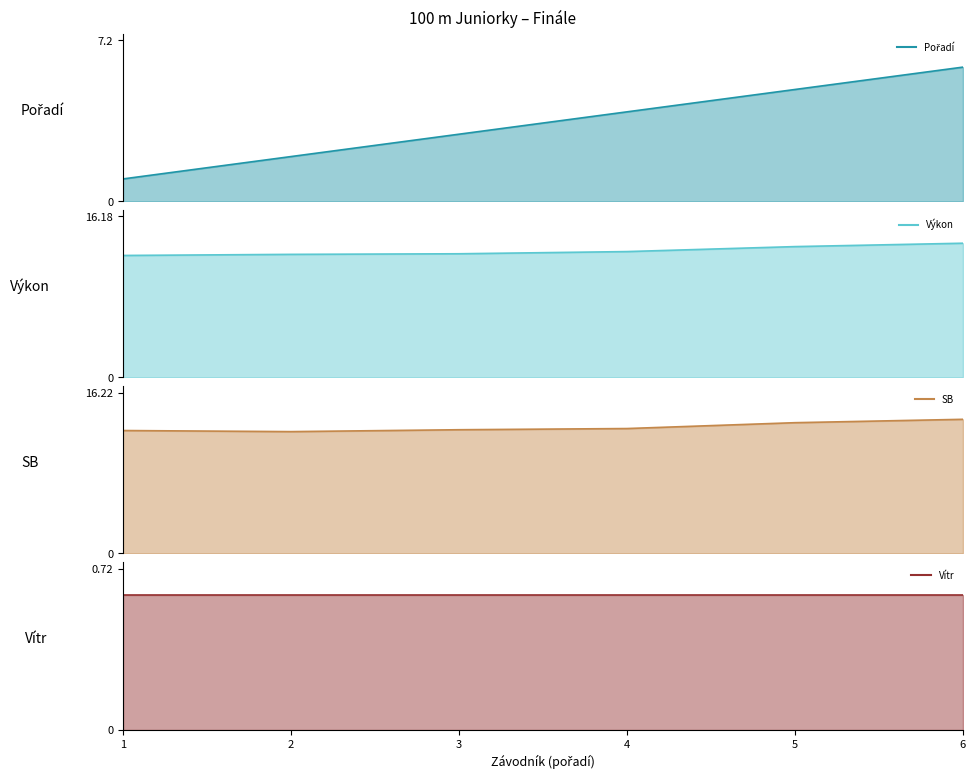

What is the total value across all series at 6?

33.6